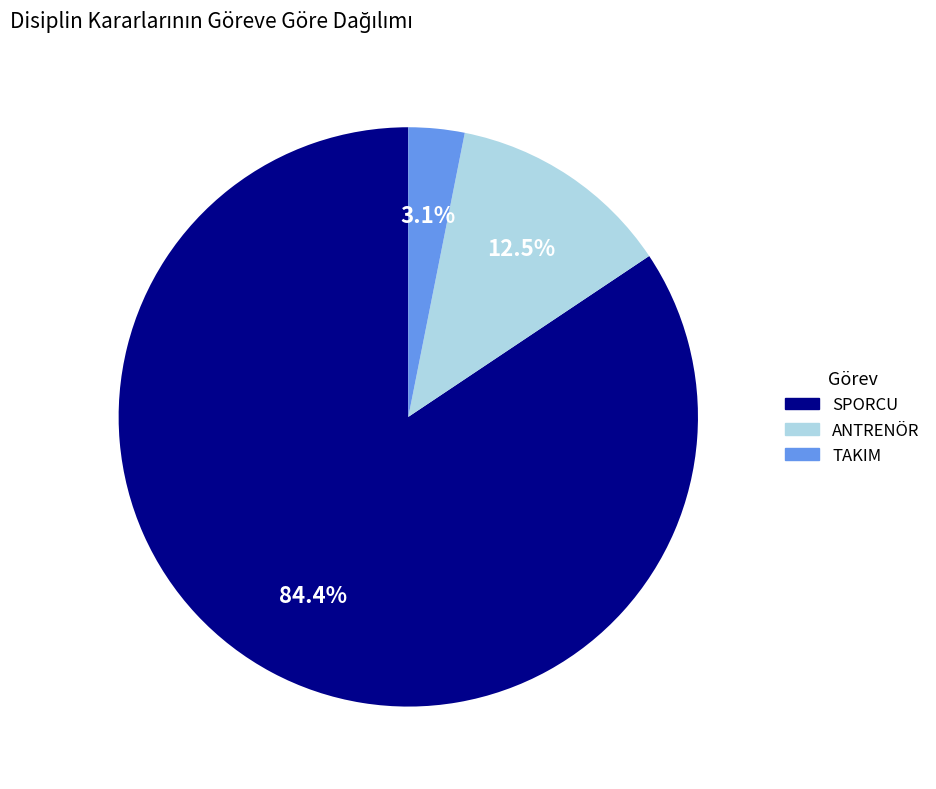

What is the largest slice in the pie chart?

SPORCU